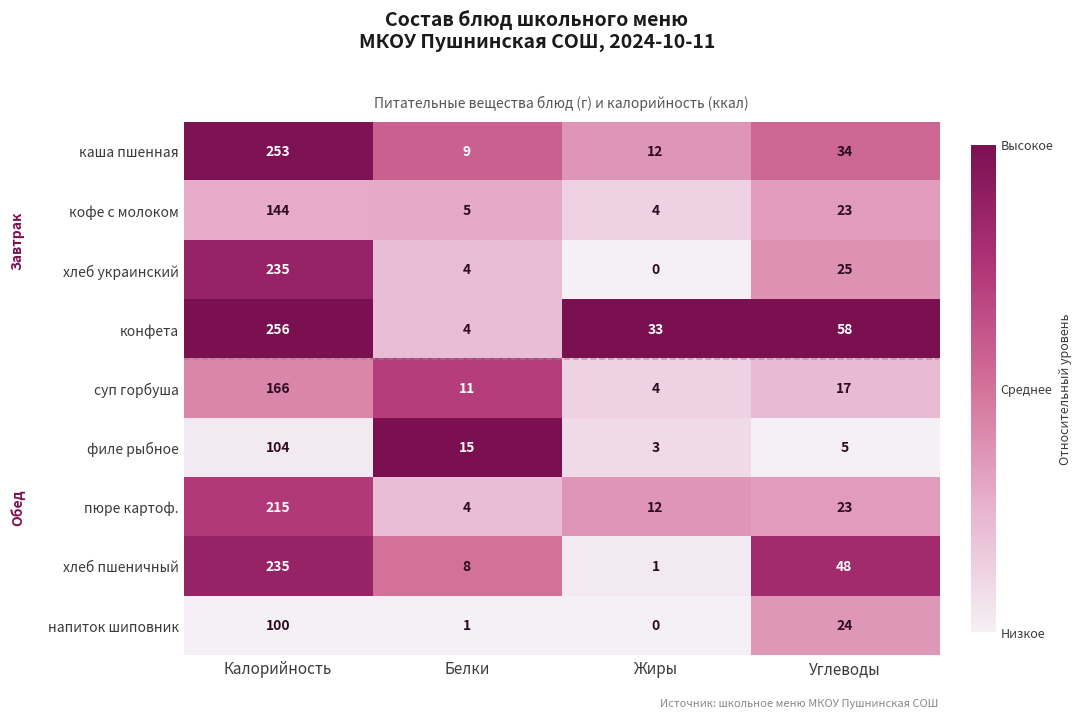

How many categories are shown in the chart?

4